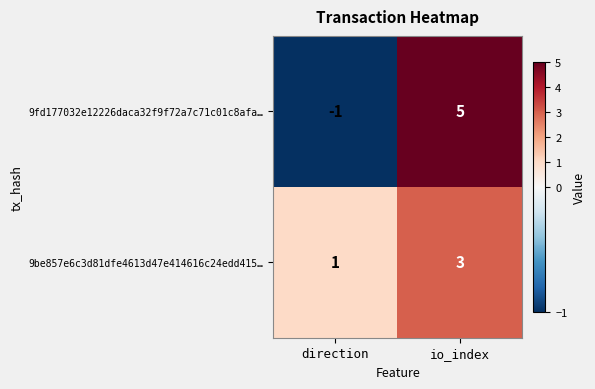

Is it true that 9fd177032e12226daca32f9f72a7c71c01c8afa… equals 0 at direction?

False